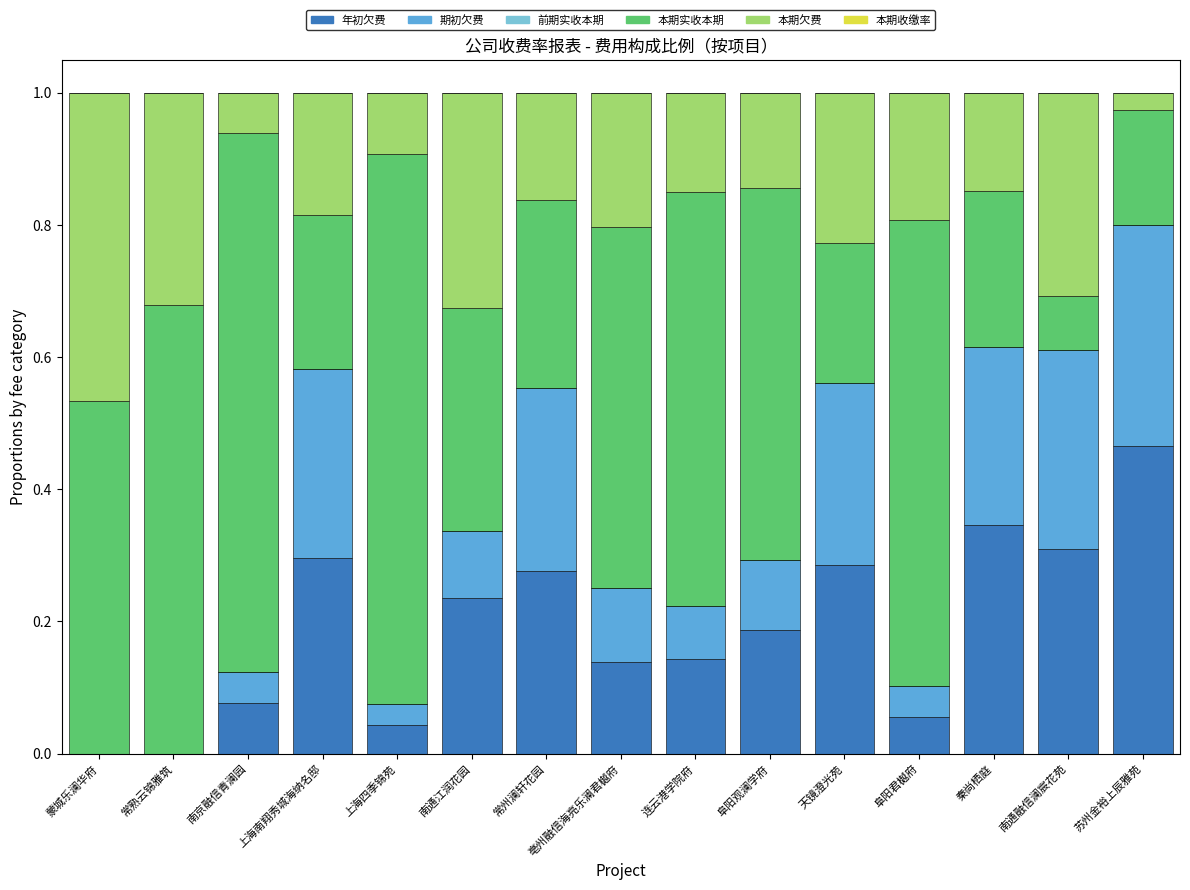

Is it true that 年初欠费 equals 0.1 at 亳州融信海亮乐澜君樾府?

True